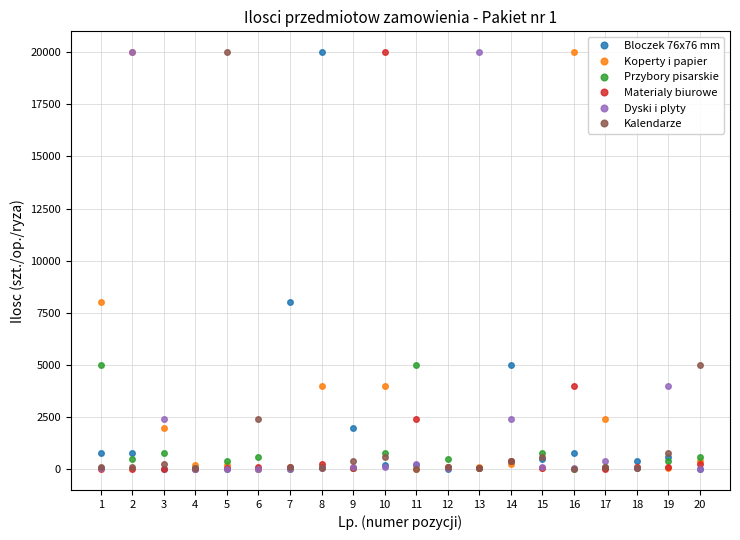

What is the maximum value for Przybory pisarskie?

5000